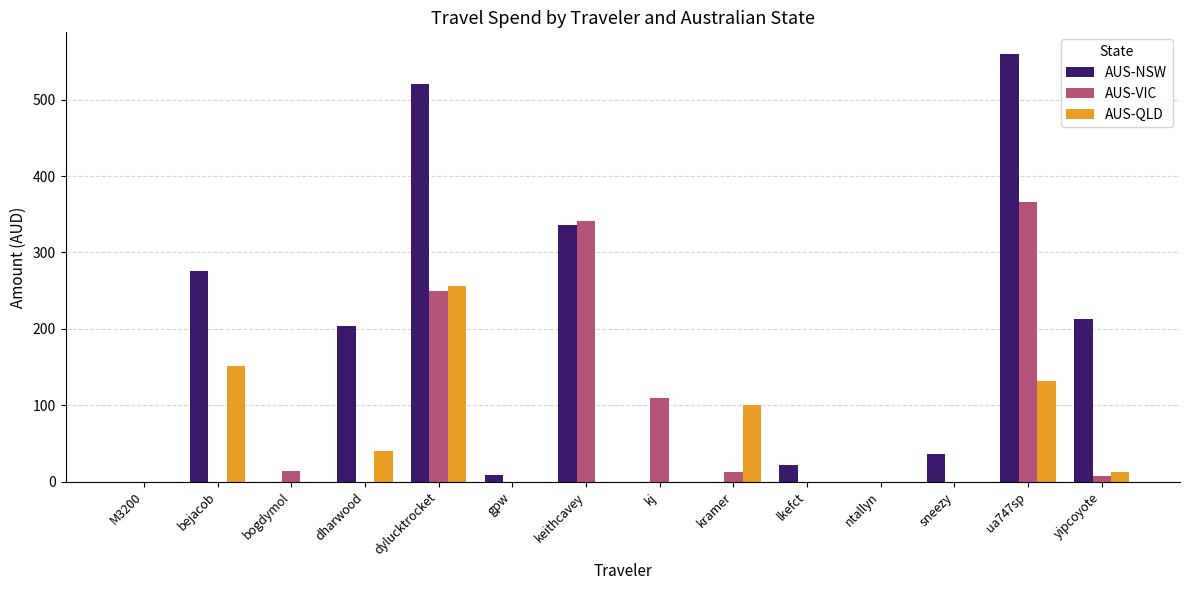

Between dharwood and dylucktrocket, which series saw the biggest shift?

AUS-NSW